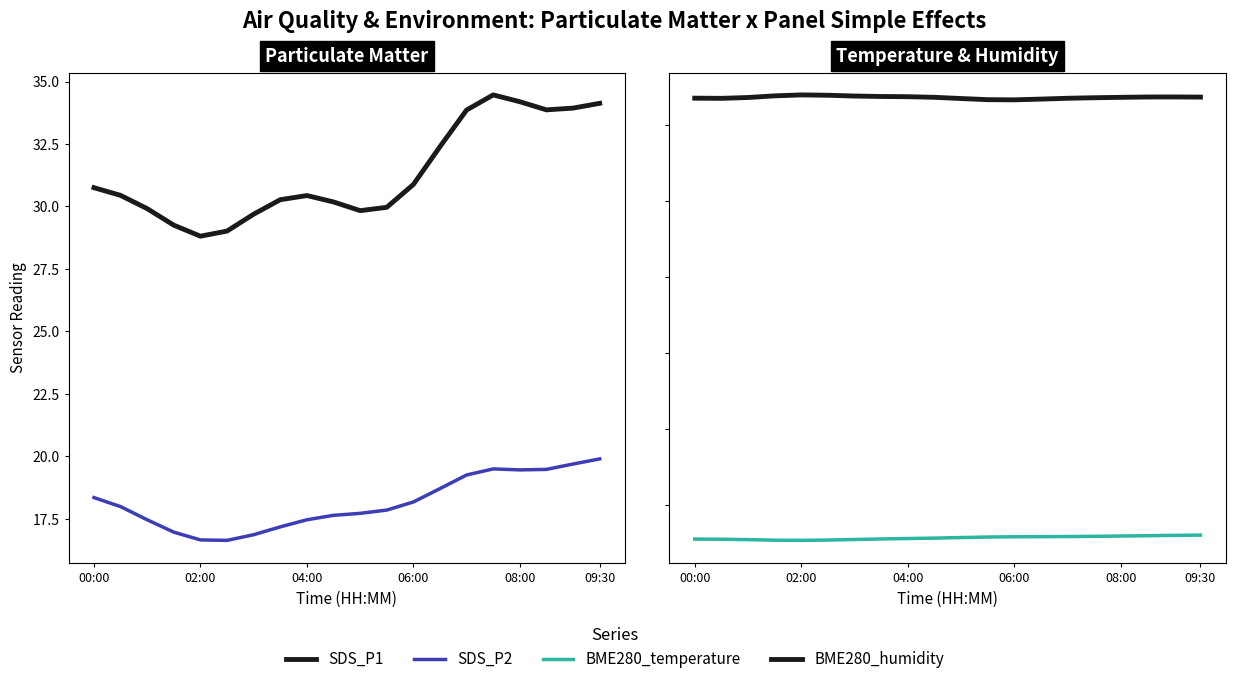

Which has a higher value, 9 or 14?

14